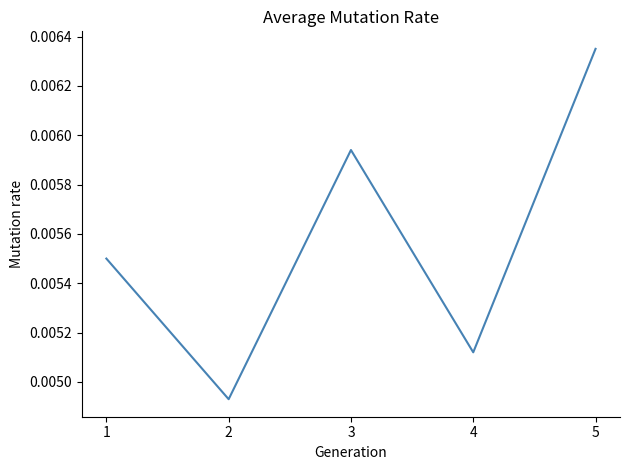

Where is the first local minimum?

2